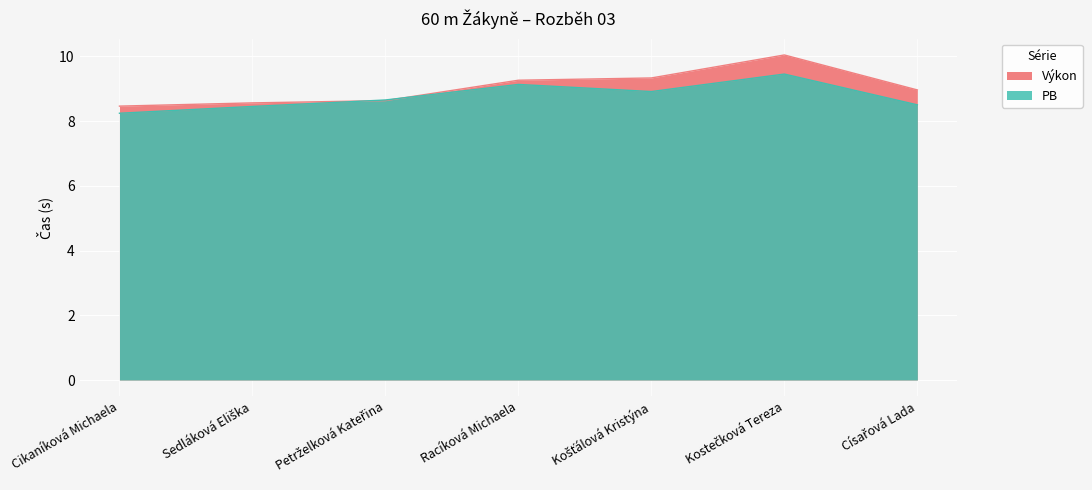

In Výkon, how many points are higher than both neighbors (excluding endpoints)?

1